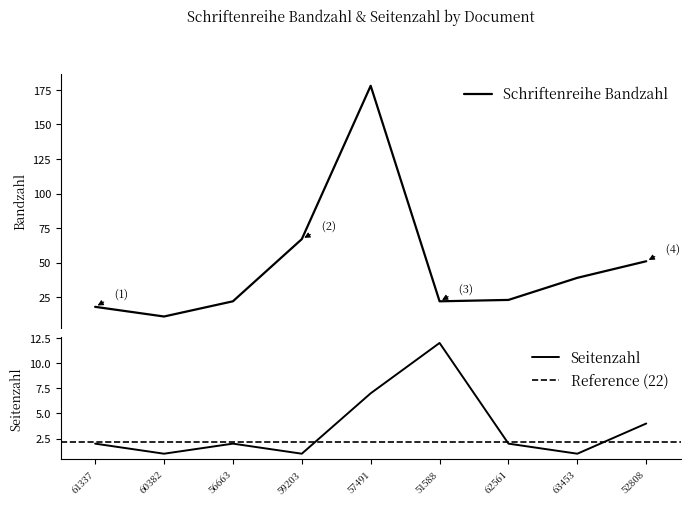

What is the minimum value shown in the chart?

1